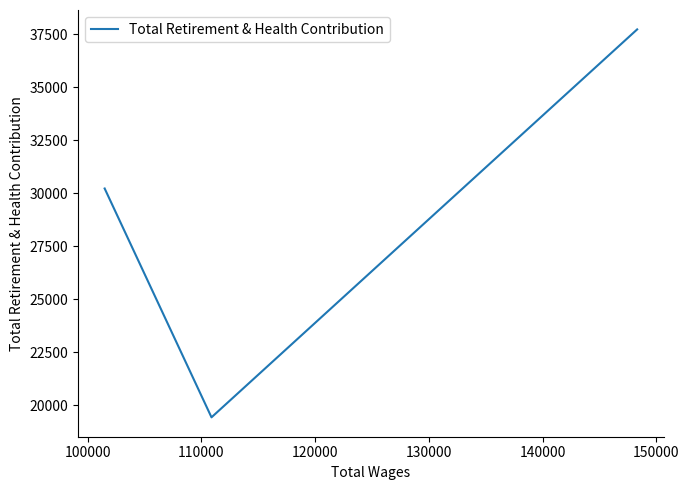

Between 110000 and 100000, which is larger?

110000